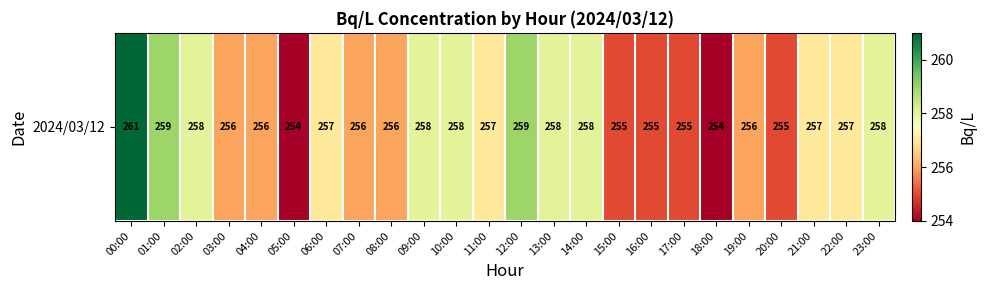

Reading left to right, list all the values displayed in this chart.

261	259	258	256	256	254	257	256	256	258	258	257	259	258	258	255	255	255	254	256	255	257	257	258